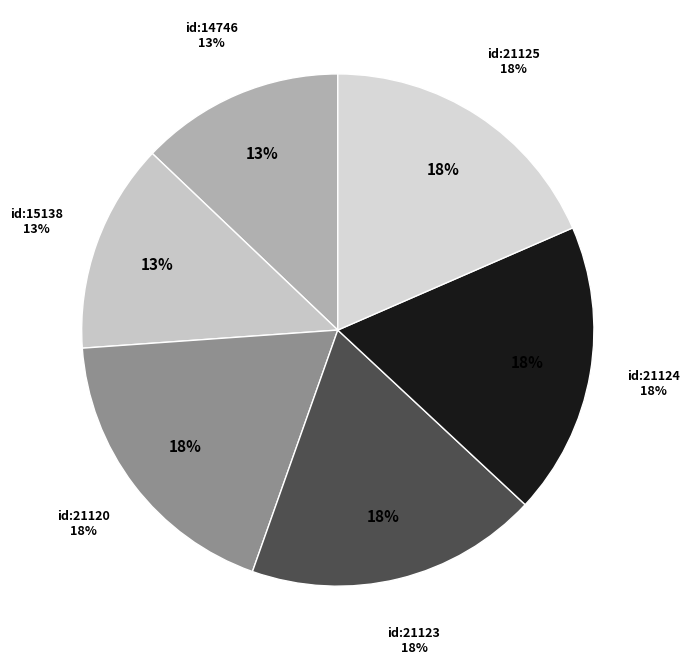

How many slices are in this pie chart?

6